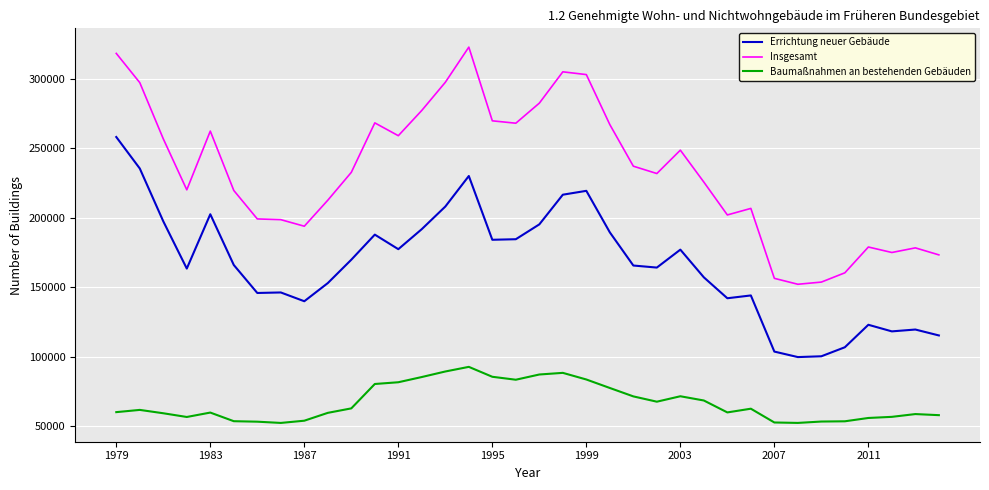

Which series has the widest spread of values?

Insgesamt